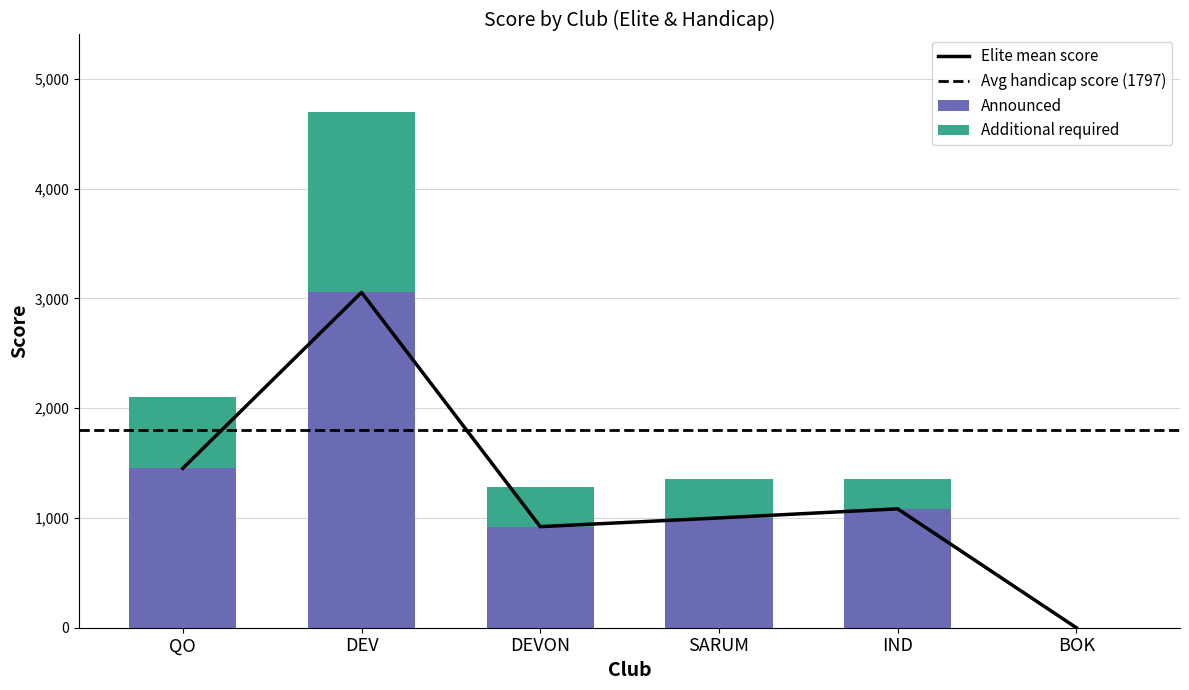

The Announced series shows 3054.2 at DEV. True or false?

True